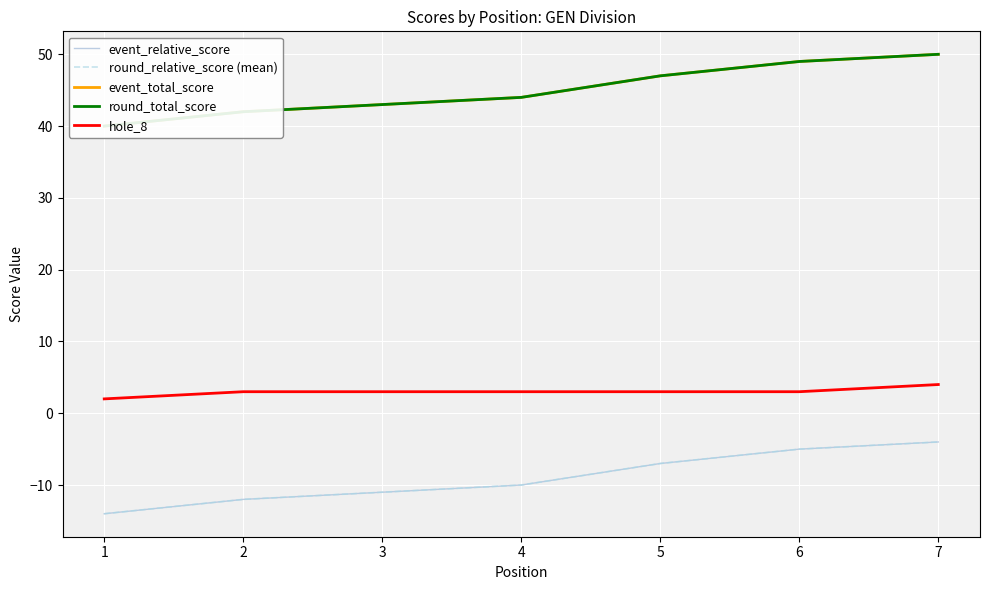

What is the total value across all series at 6?

91